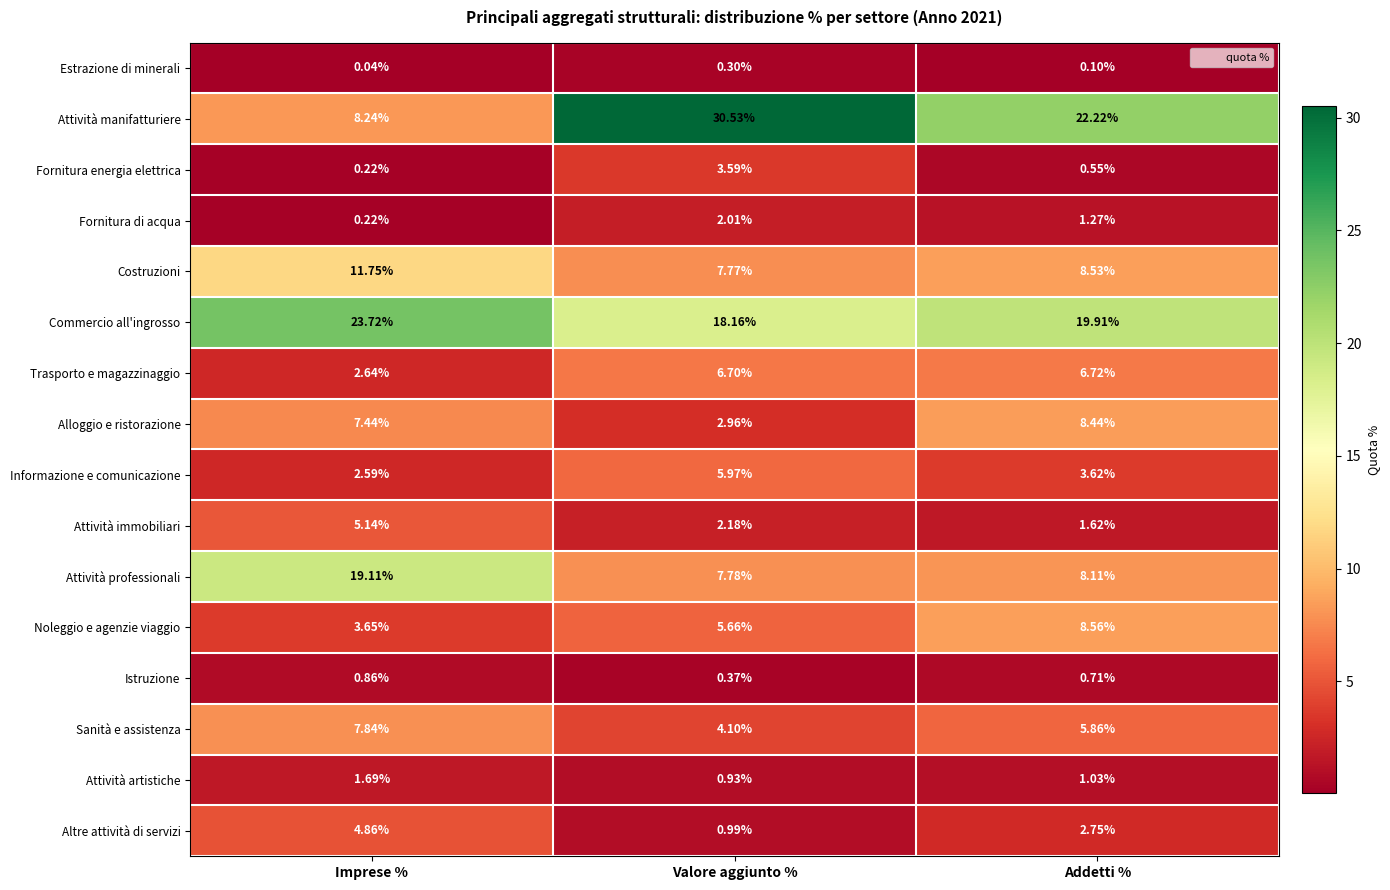

At which label does Alloggio e ristorazione first exceed 7?

Imprese %